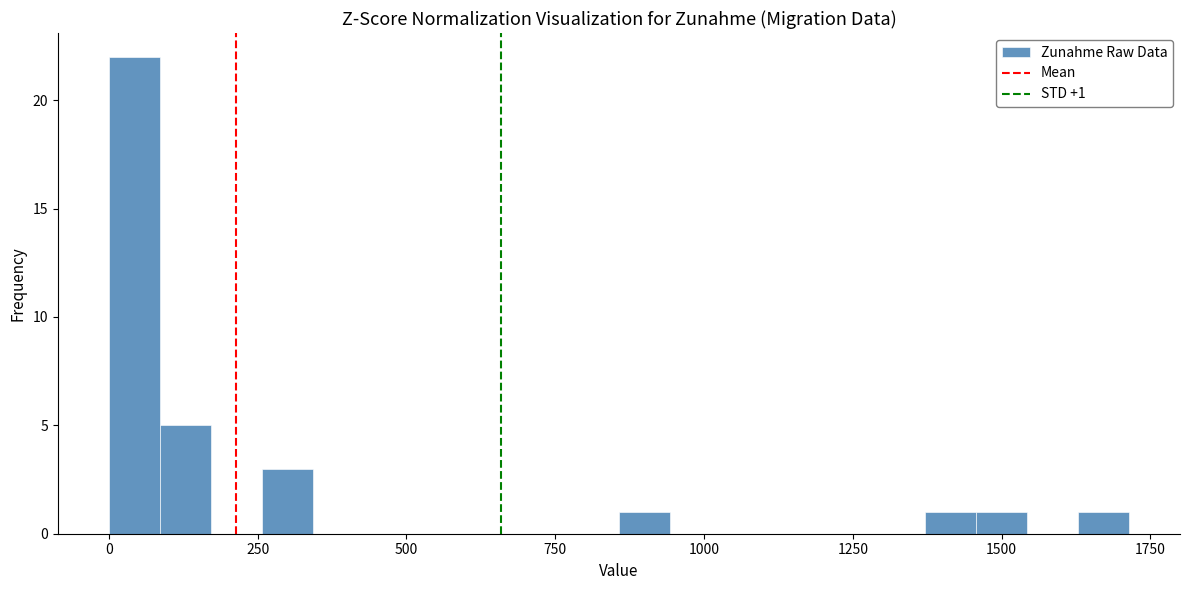

Read against the x-axis, roughly where is the centre of the tallest bar?

50